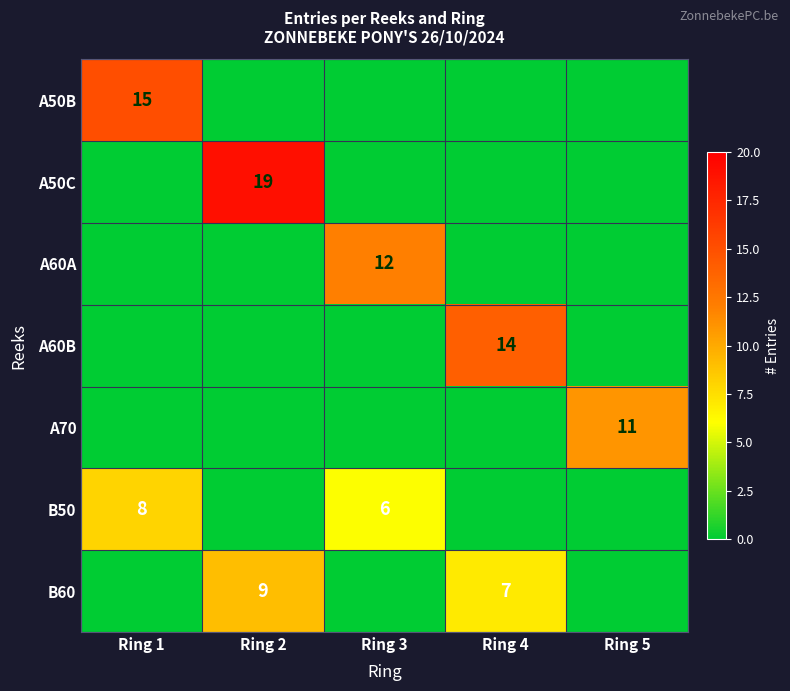

What is the difference between the highest and lowest values at Ring 2?

19